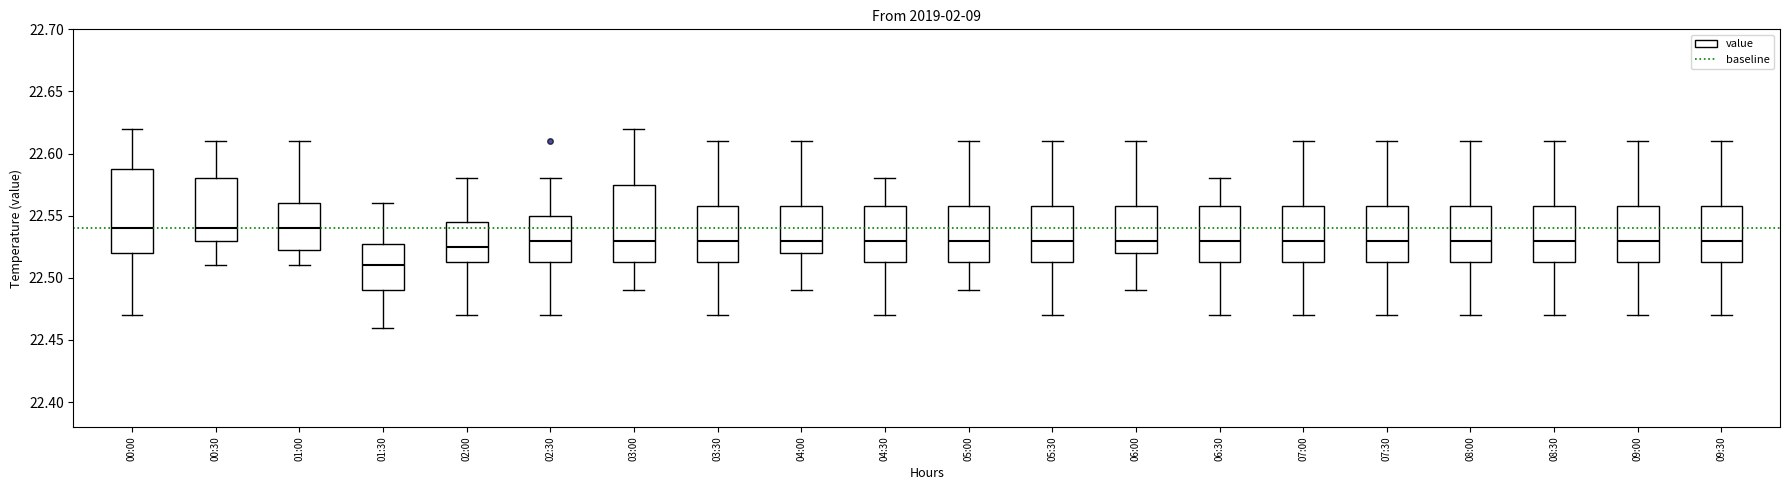

Where does the lower whisker of the box for 02:00 end on the y-axis? The values are not printed on the chart, so give them approximately, as read against the axis.

22.470